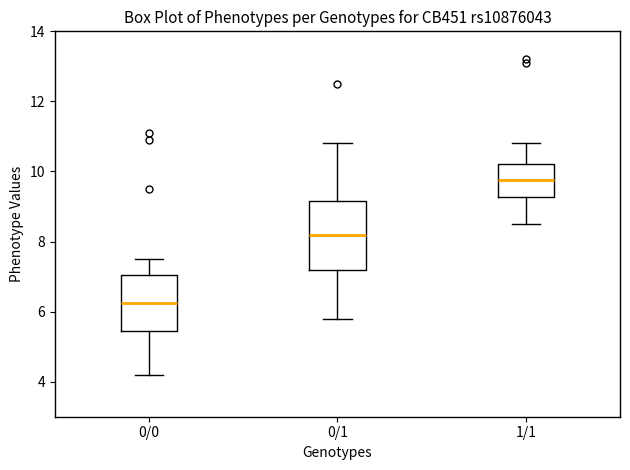

Where does the upper whisker of the box for 1/1 end on the y-axis? The values are not printed on the chart, so give them approximately, as read against the axis.

10.8